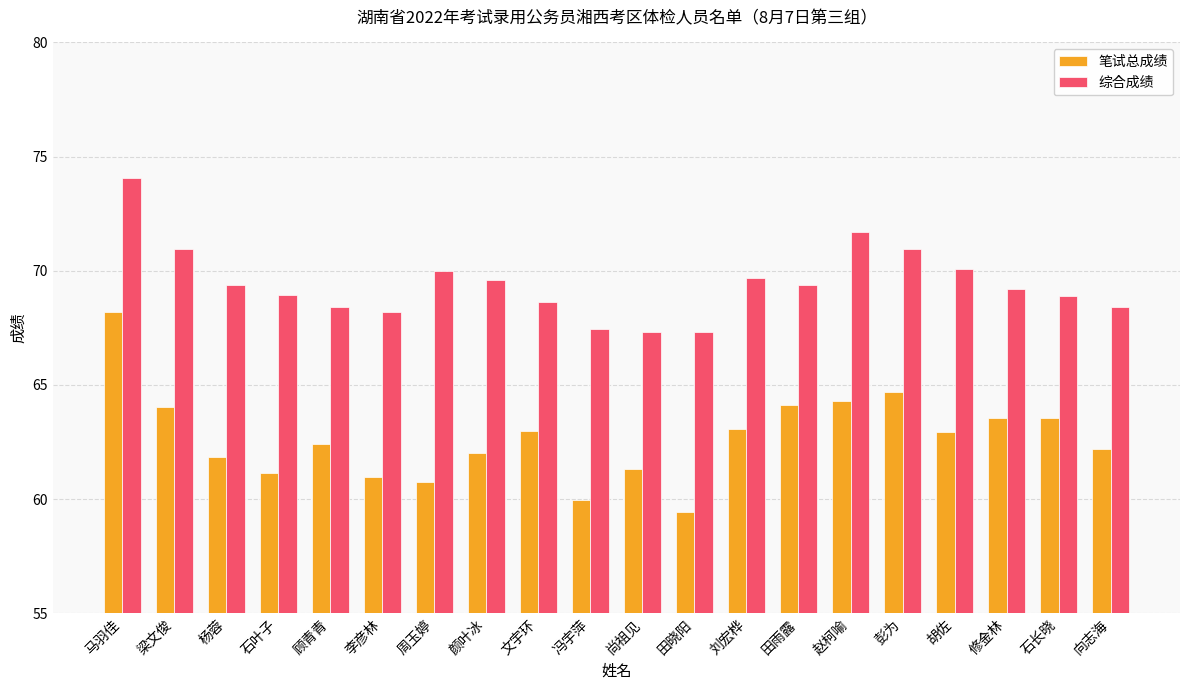

Between 尚祖见 and 向志海, which series saw the biggest shift?

综合成绩